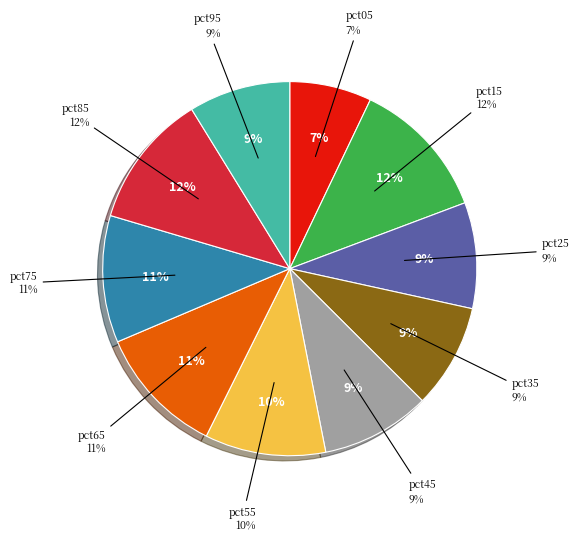

What is the smallest slice in the pie chart?

pct05